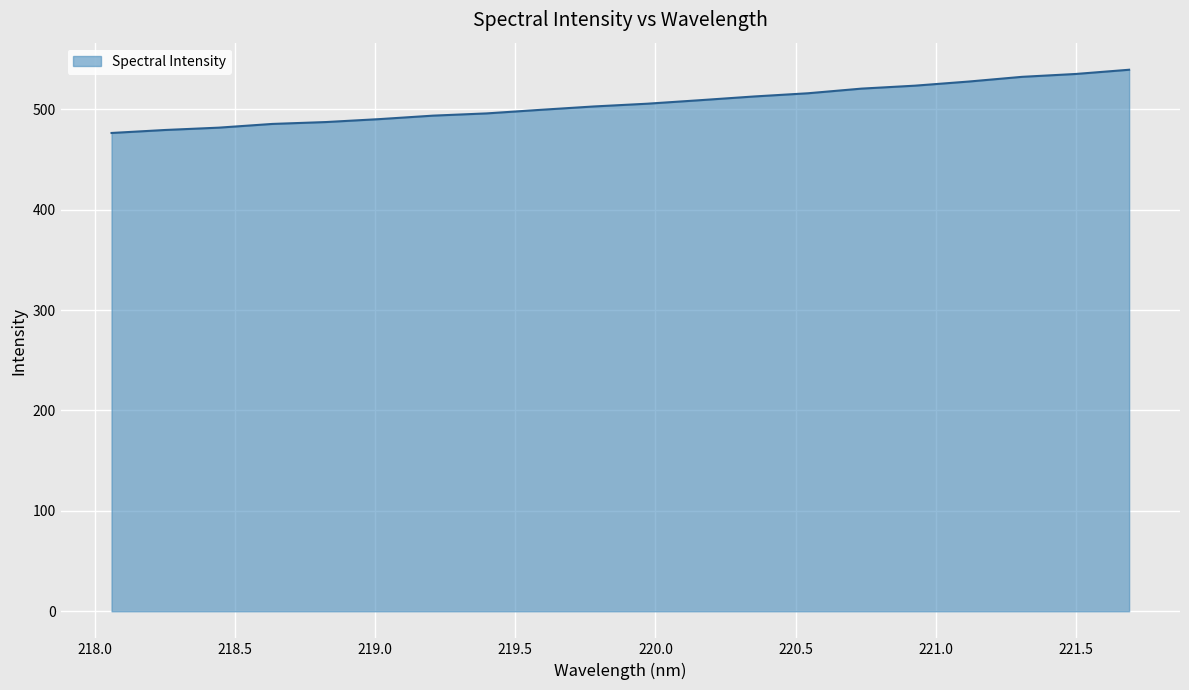

What is the difference between the maximum and minimum values?

63.0